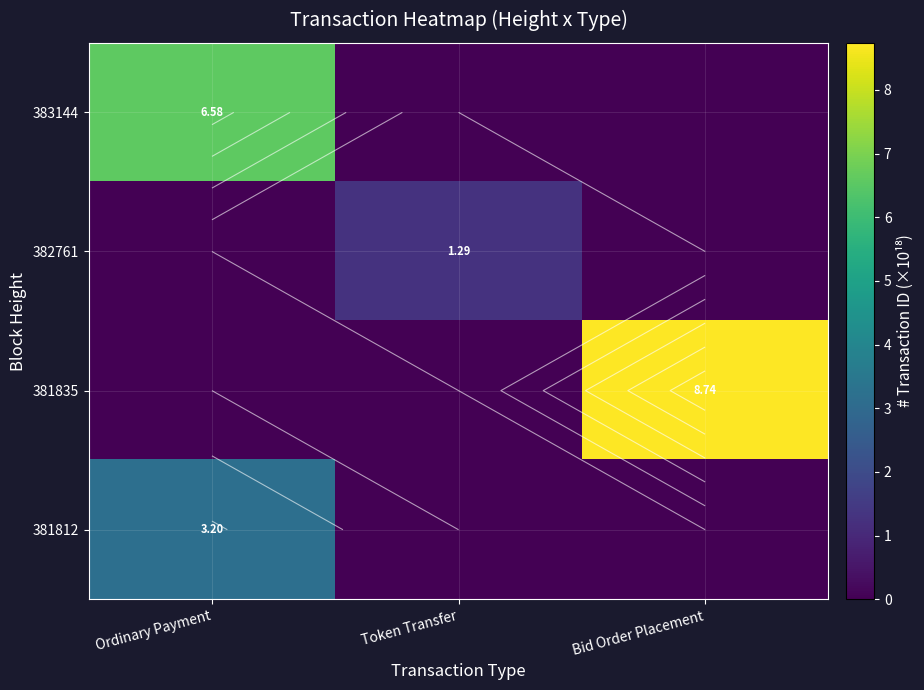

What is the maximum value for 382761?

1.3